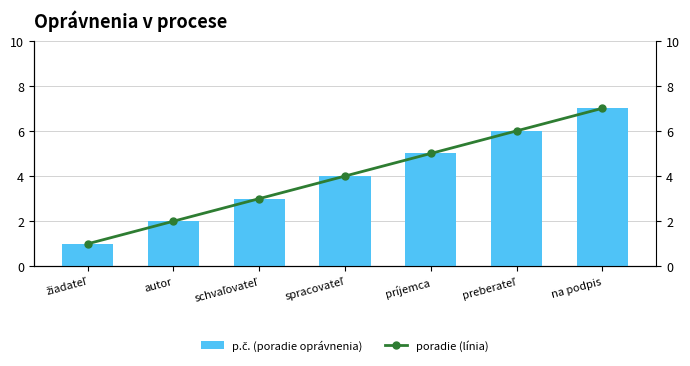

Between preberateľ and autor, which is larger?

preberateľ